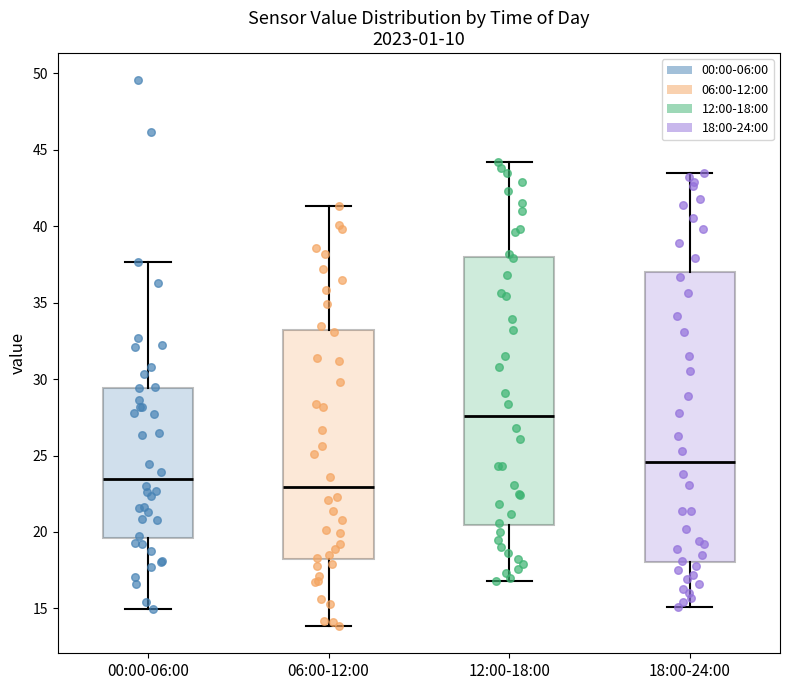

Reading left to right, transcribe this box plot: for each box, give where its median line is, the range the box spans, and where its two whiskers end, as read against the y-axis. The values are not printed on the chart, so give them approximately, as read against the axis.

00:00-06:00: median 23.5, box 19.5 to 29.5, whiskers 15.0 to 37.5
06:00-12:00: median 23.0, box 18.0 to 33.0, whiskers 14.0 to 41.5
12:00-18:00: median 27.5, box 20.5 to 38.0, whiskers 17.0 to 44.0
18:00-24:00: median 24.5, box 18.0 to 37.0, whiskers 15.0 to 43.5